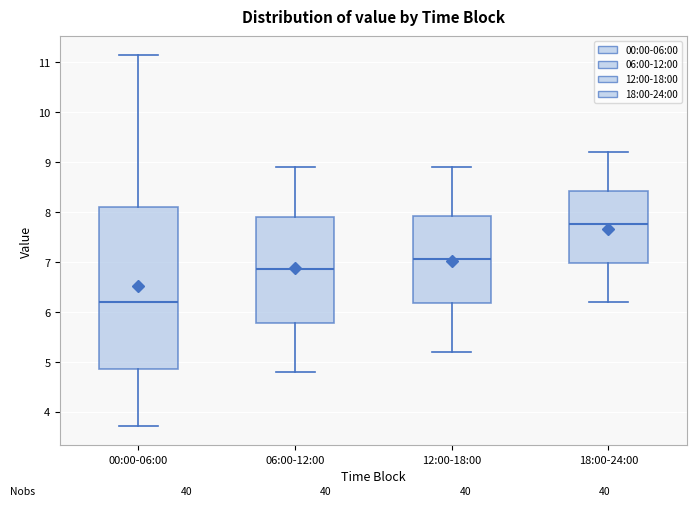

Comparing the boxes themselves (not the whiskers), which one is the tallest?

00:00-06:00